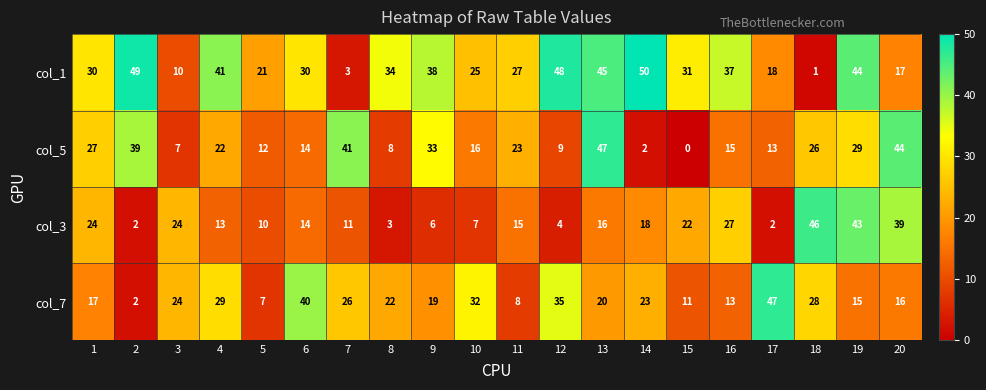

What is the difference between the highest and lowest values at 7?

38